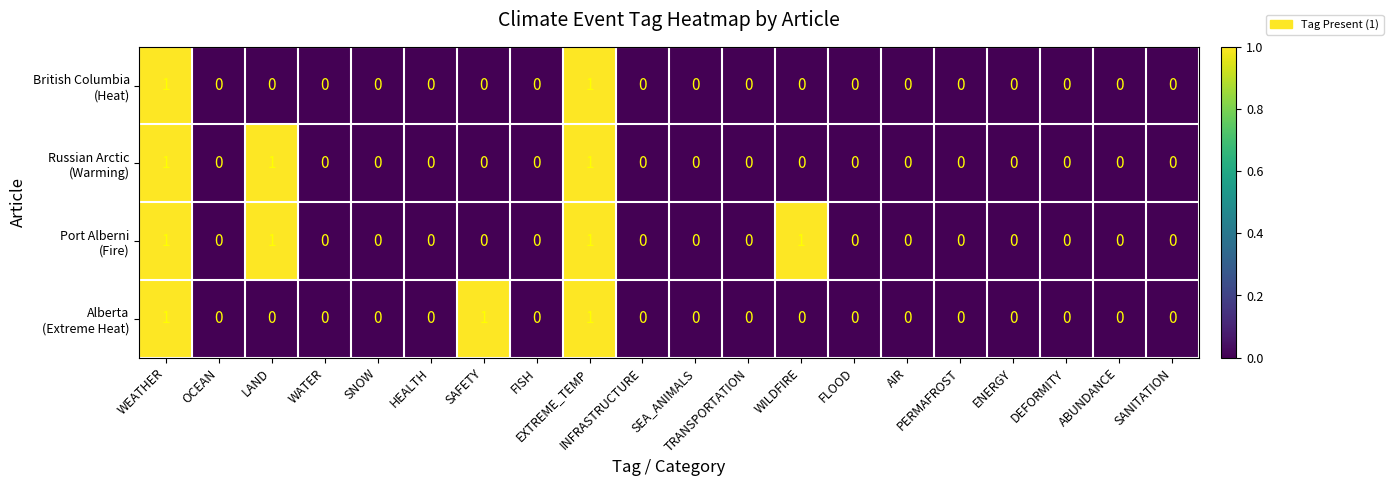

Which series has the largest total across all categories?

Port Alberni (Fire)